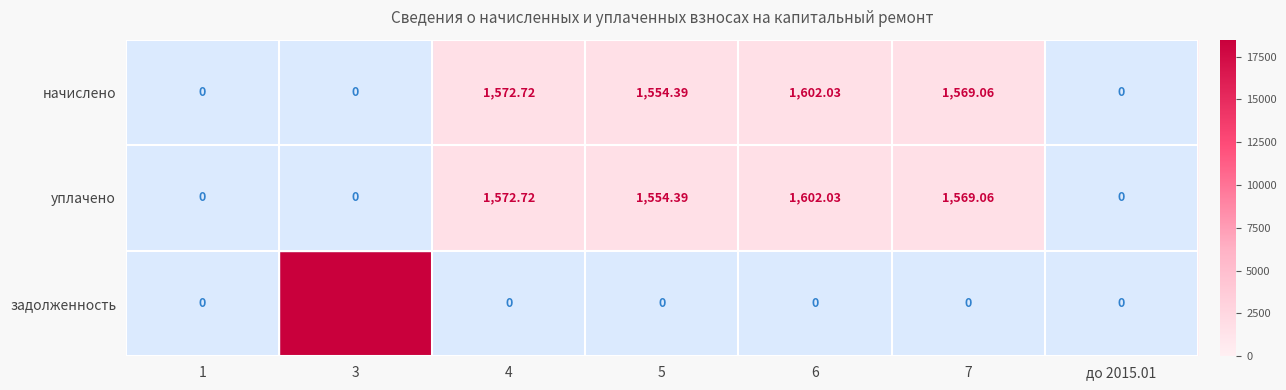

What is the spread (max minus min) of values at 6?

1602.0